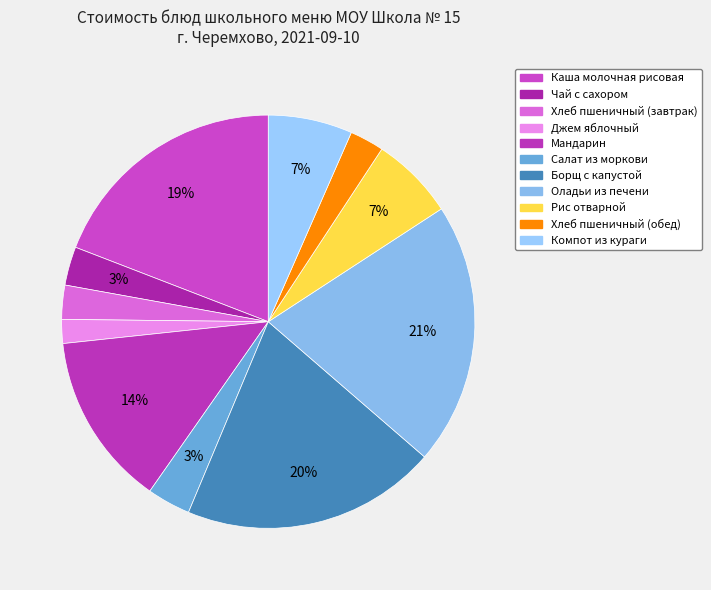

True or false: Хлеб пшеничный (завтрак) accounts for 3% of the total.

True